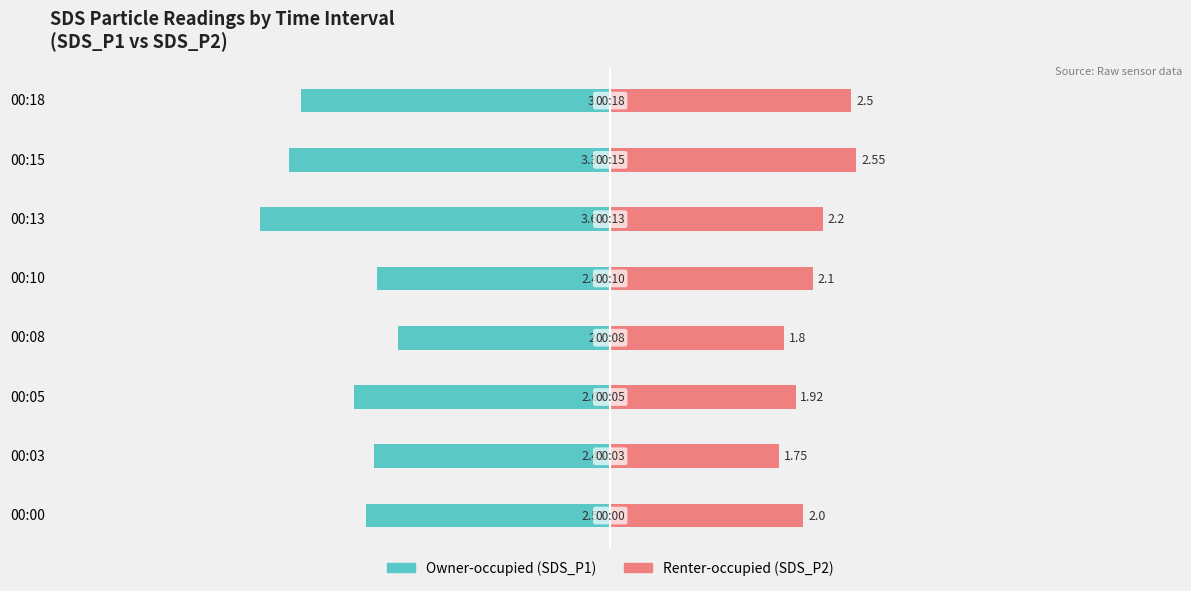

What is the average value of the Owner-occupied series?

-2.8